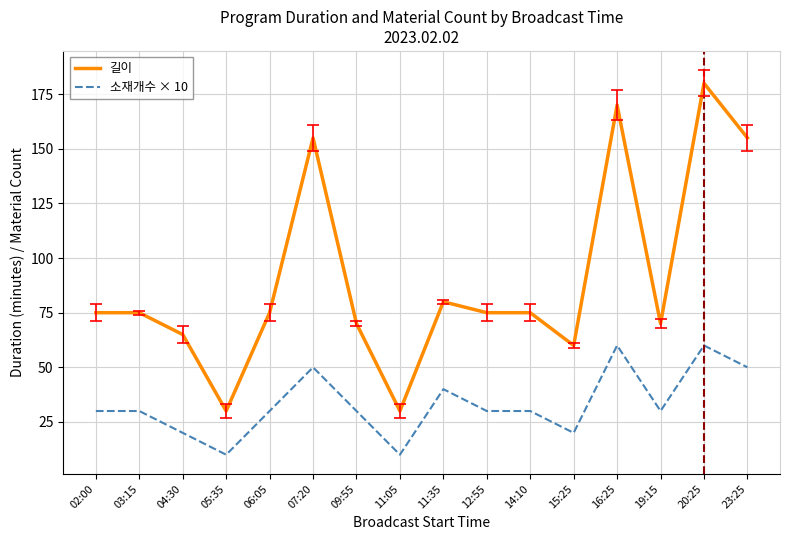

How many lines are shown in the chart?

2